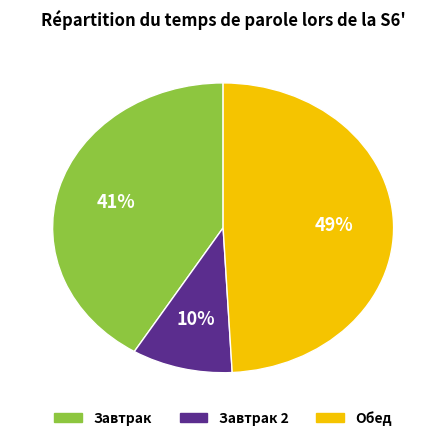

Is there a majority slice in this chart?

No